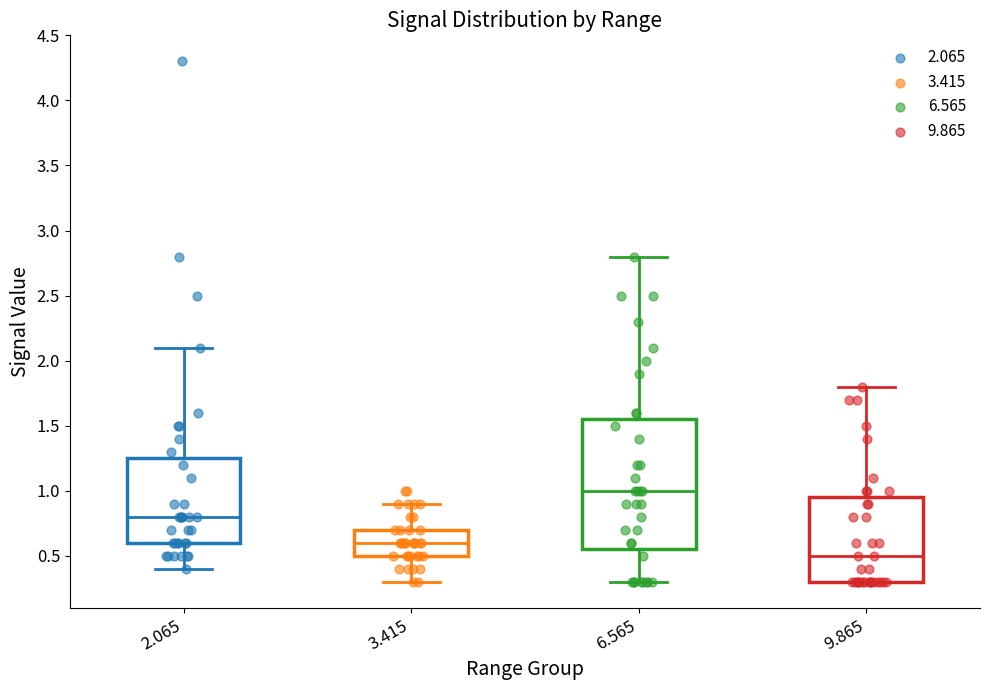

Reading left to right, read every box against the y-axis: the position of its median line, the range the box covers, and the ends of its whiskers. The values are not printed on the chart, so give them approximately, as read against the axis.

2.065: median 0.80, box 0.60 to 1.25, whiskers 0.40 to 2.10
3.415: median 0.60, box 0.50 to 0.70, whiskers 0.30 to 0.90
6.565: median 1.00, box 0.55 to 1.55, whiskers 0.30 to 2.80
9.865: median 0.50, box 0.30 to 0.95, whiskers 0.30 to 1.80